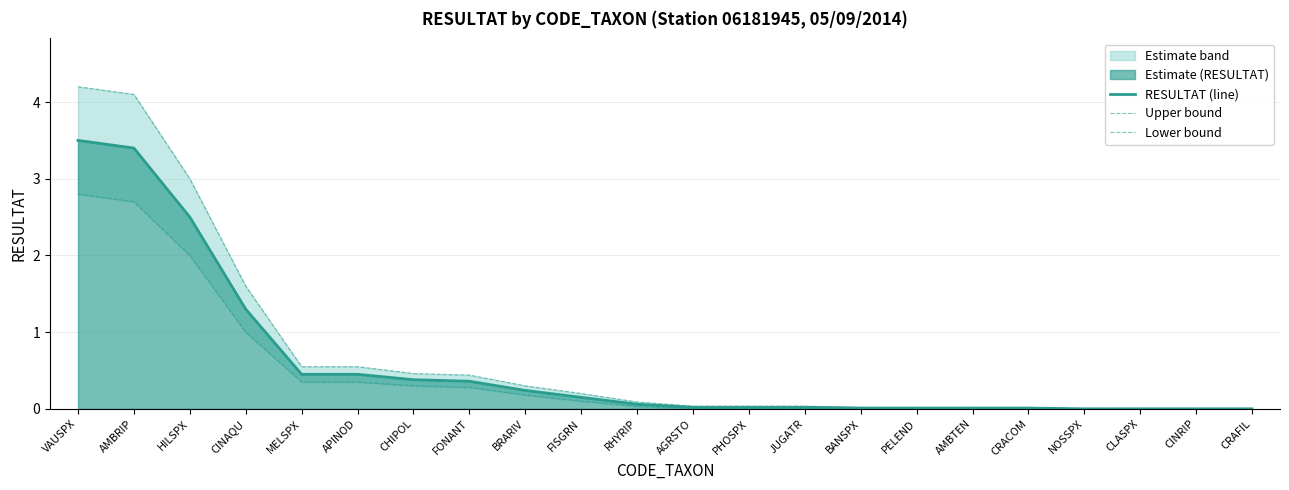

What is the label of the 16th point from the left?

PELEND